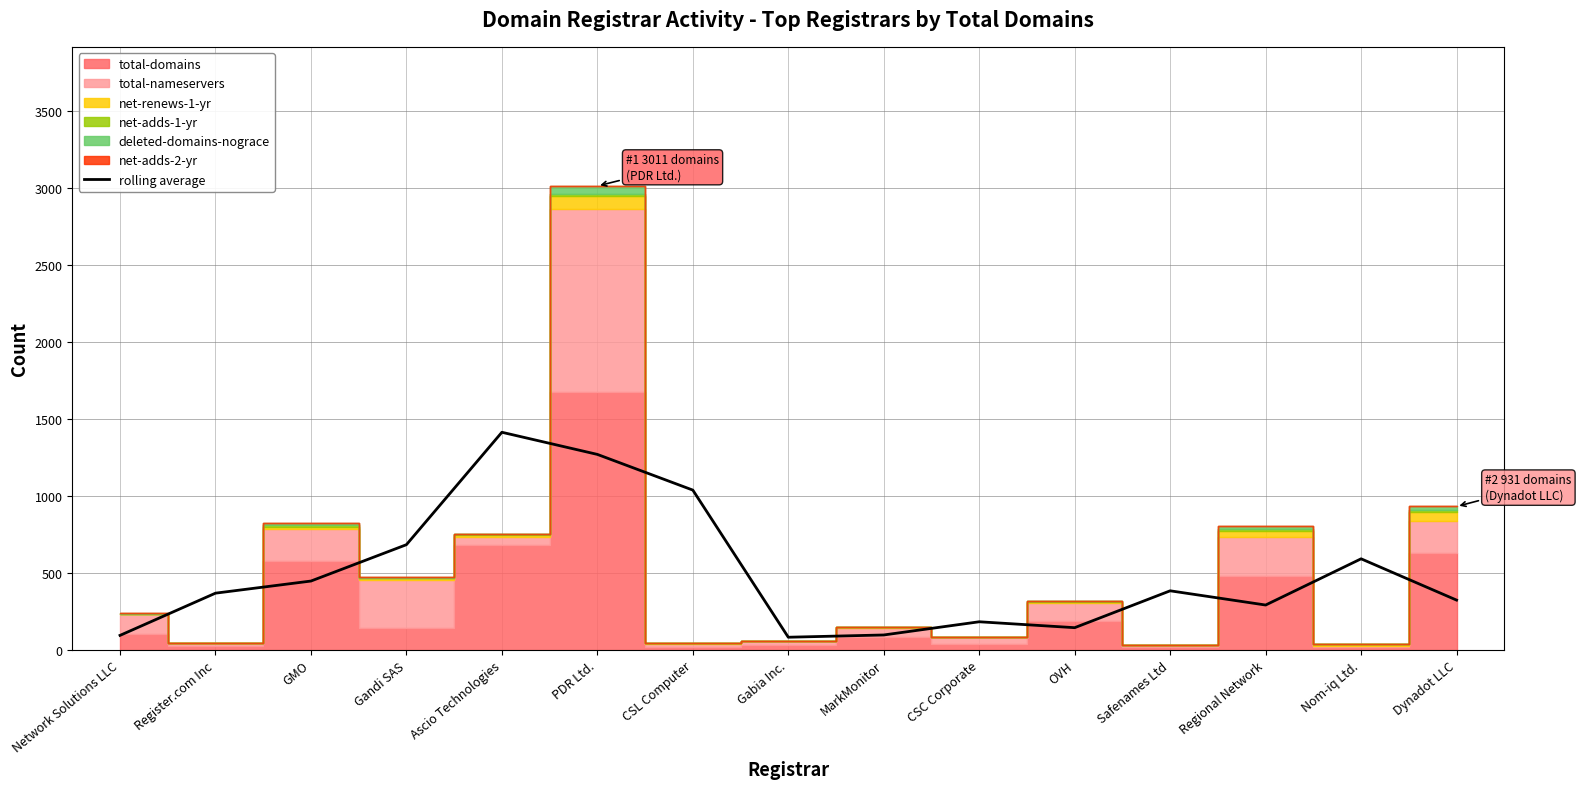

Does the chart have visible grid lines?

Yes